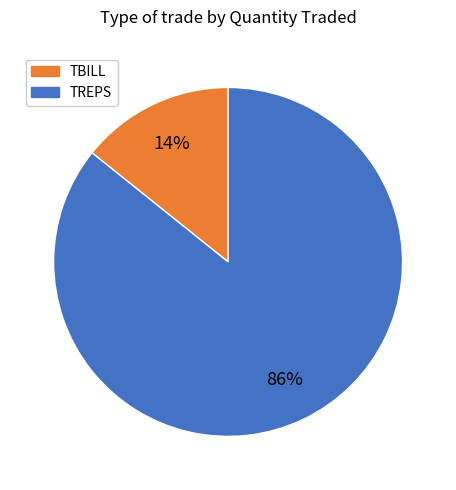

To the nearest percent, what is the average slice percentage?

50%